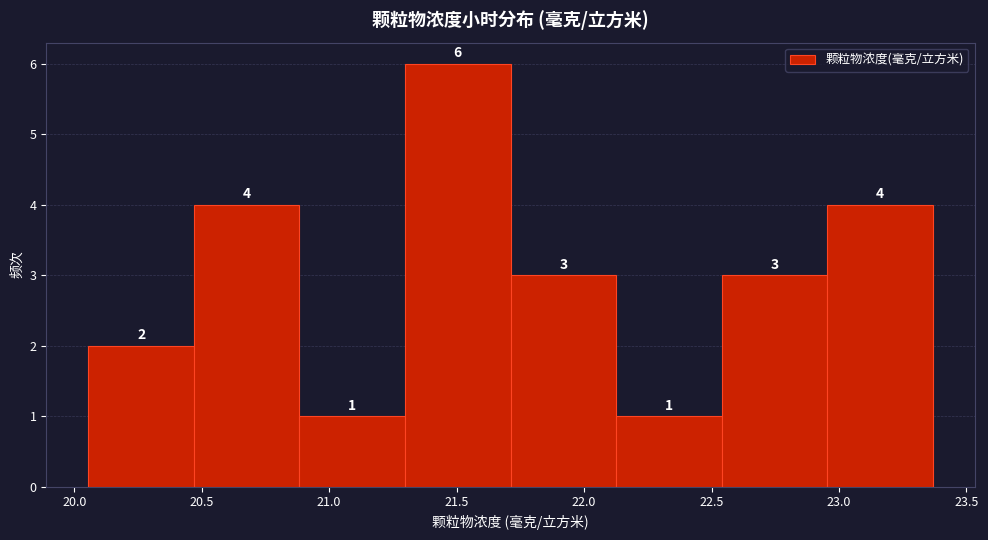

Over which range of the x-axis is the bar tallest?

21.30 to 21.70